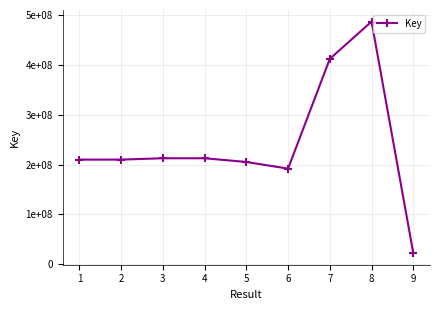

How many points are higher than both their immediate neighbors (excluding endpoints)?

2